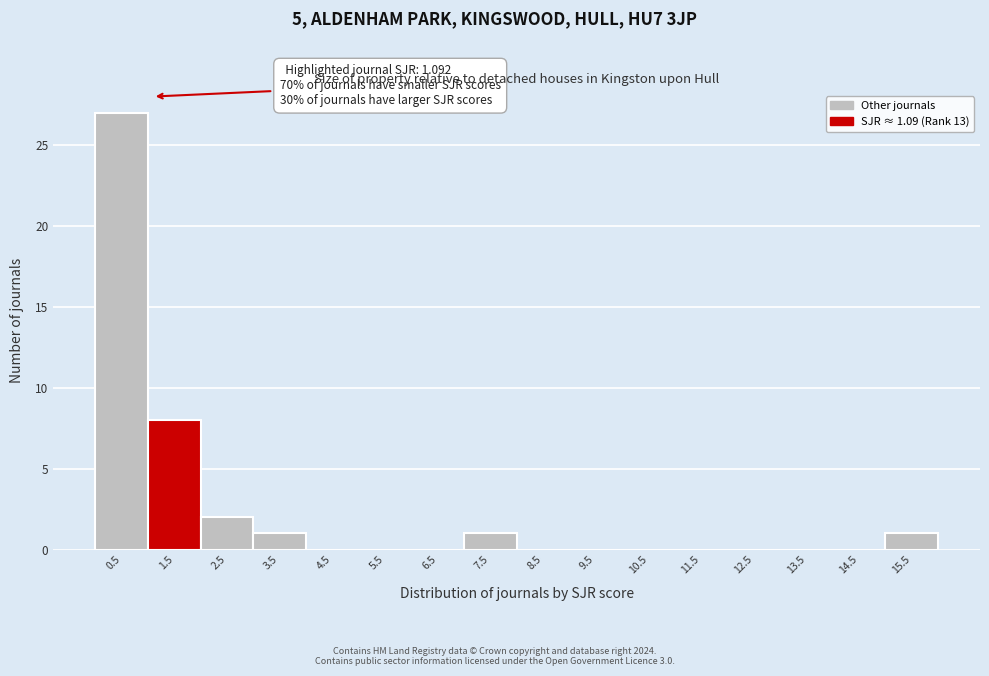

Which range on the x-axis has the tallest bar?

0 to 1